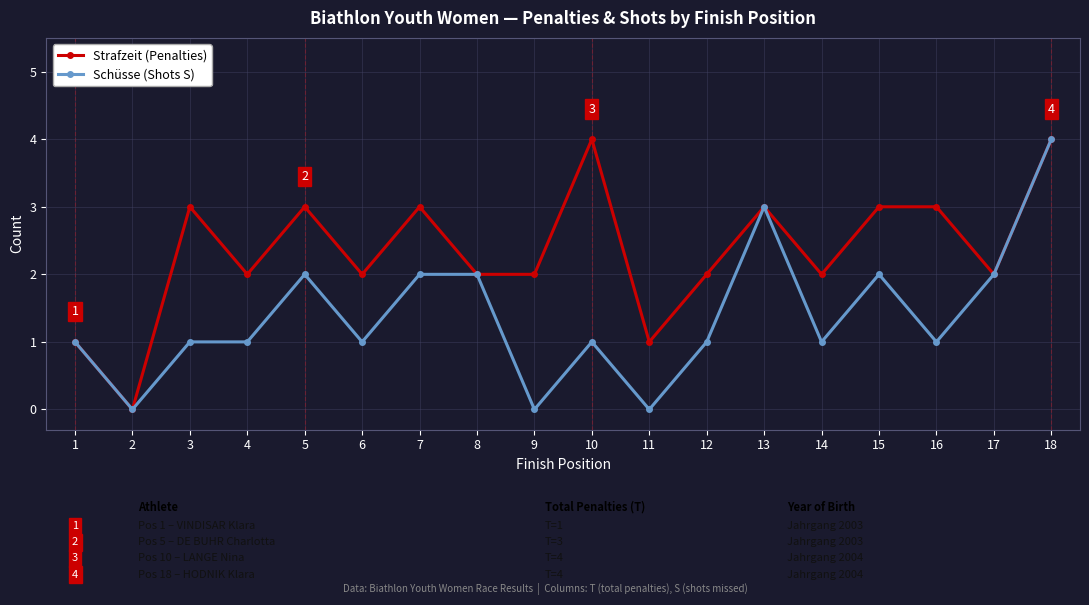

Which series changed the most between 12 and 17?

Schüsse (Shots S)